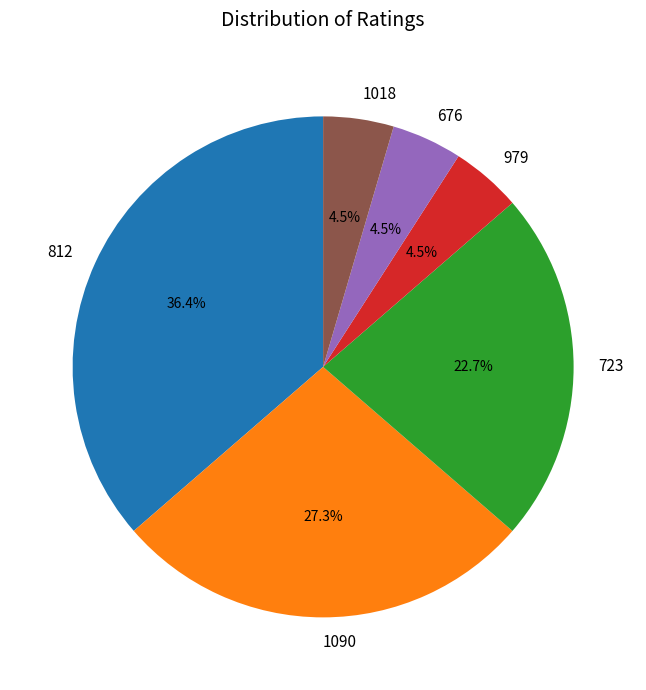

To the nearest percent, what is the difference between the 1090 and 979 slice percentages?

23%